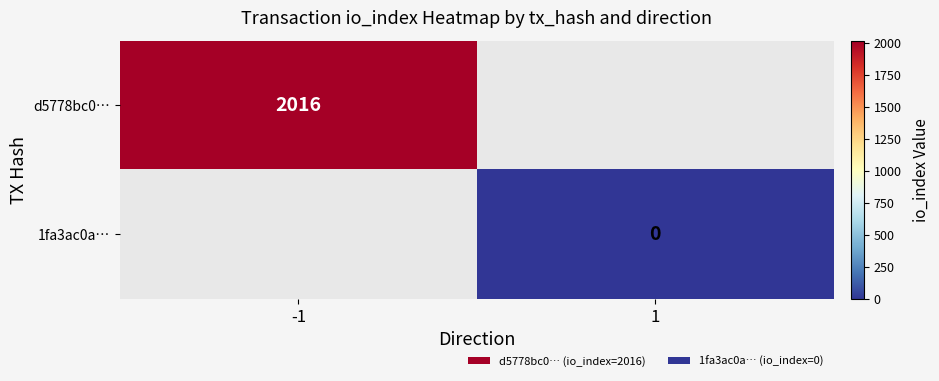

Is the value of d5778bc0… at -1 greater than the value of 1fa3ac0a… at 1?

Yes